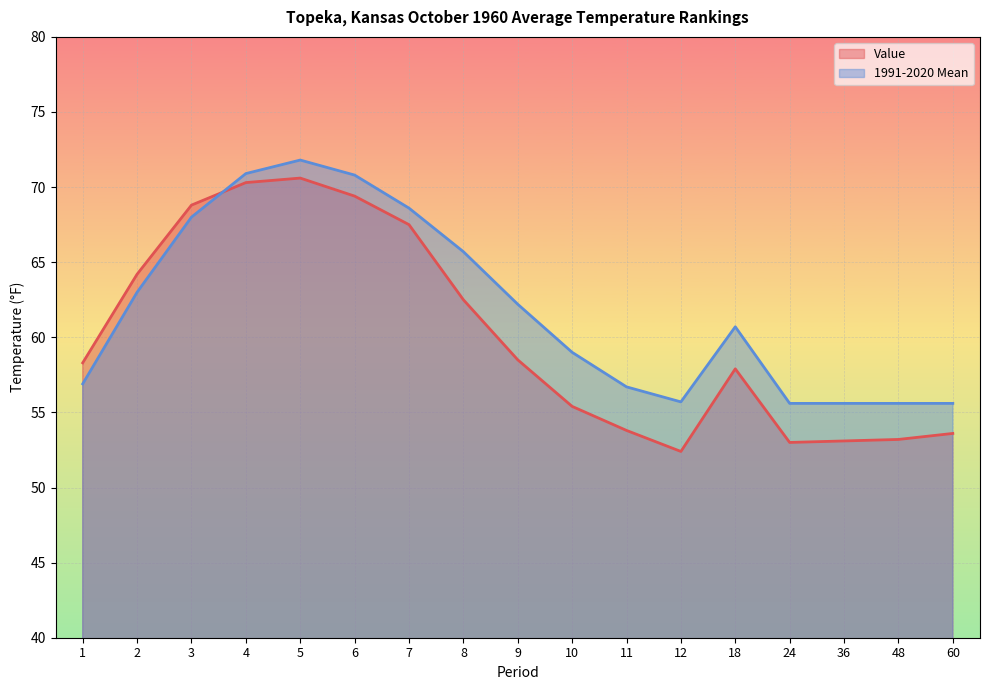

True or false: Value and 1991-2020 Mean cross at least once.

True